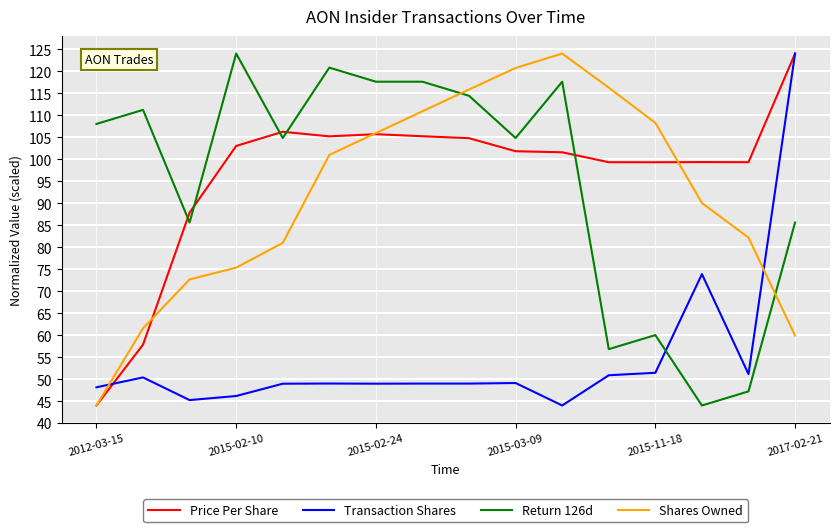

Which series ends up on top after the final intersection of Price Per Share and Return 126d?

Price Per Share